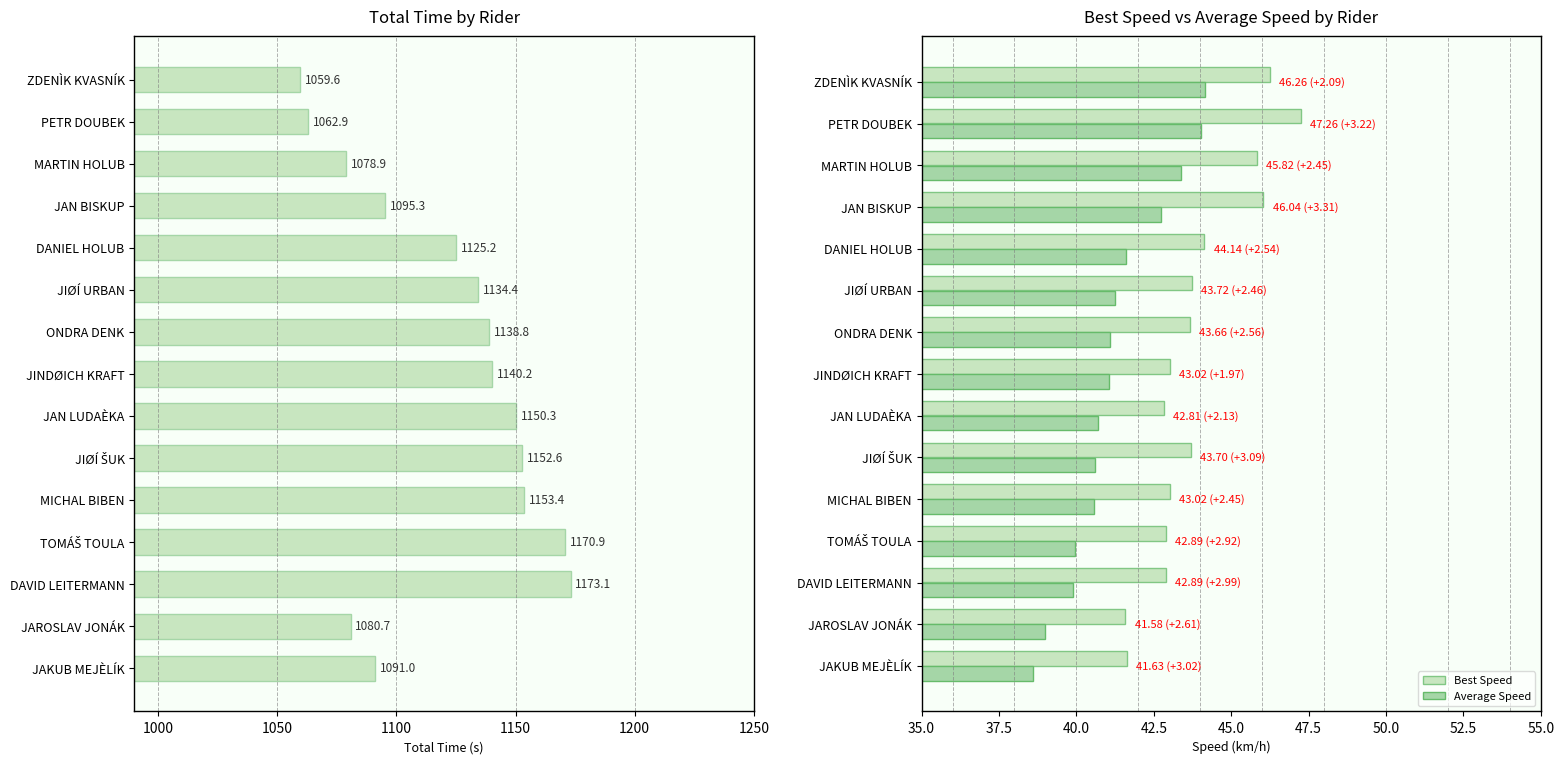

Which series has the widest spread of values?

Total Time (s)